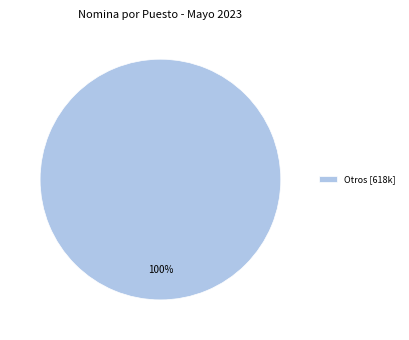

Rank the categories by value from highest to lowest.

Otros [618k]